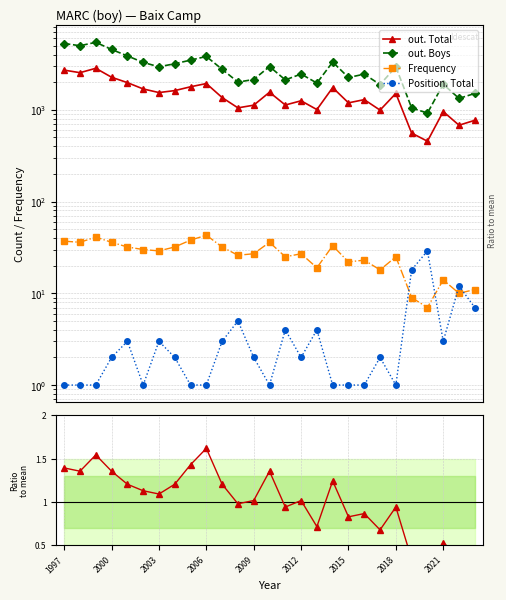

How many values in the out. Boys series are below 2766?

13